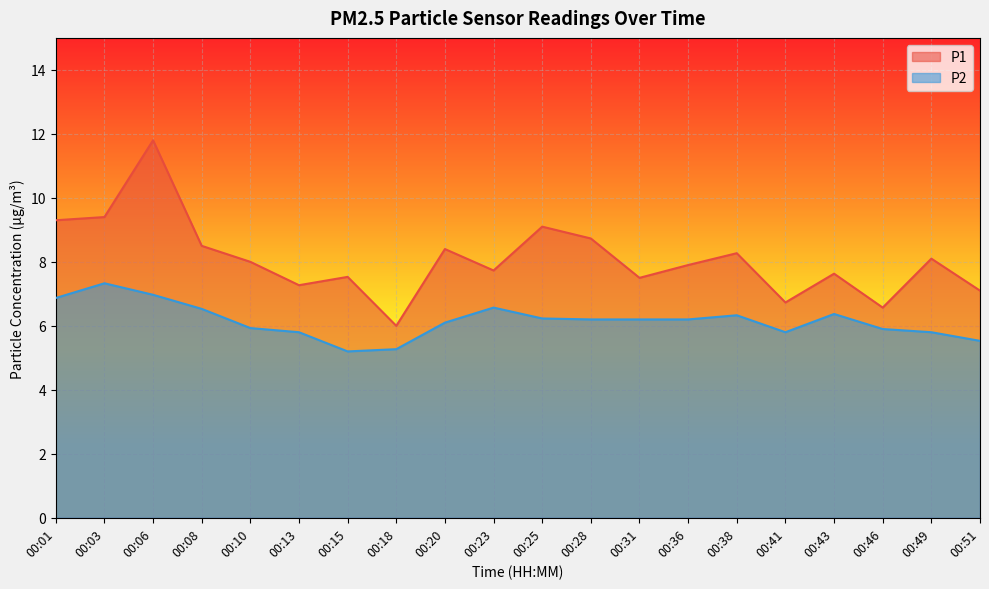

Does the chart display data point markers on the line(s)?

No